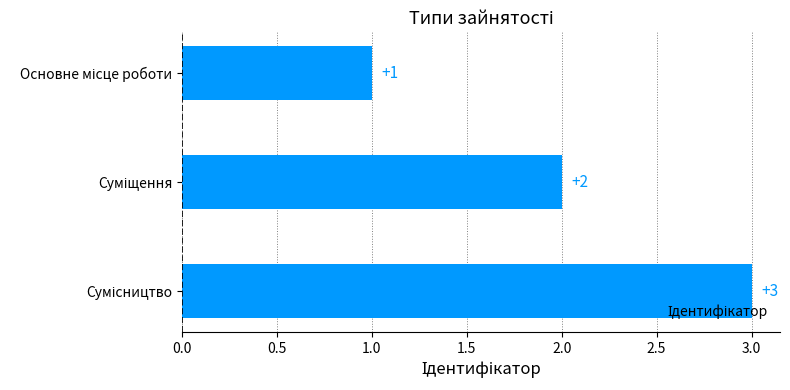

How many values are between 1 and 3?

3